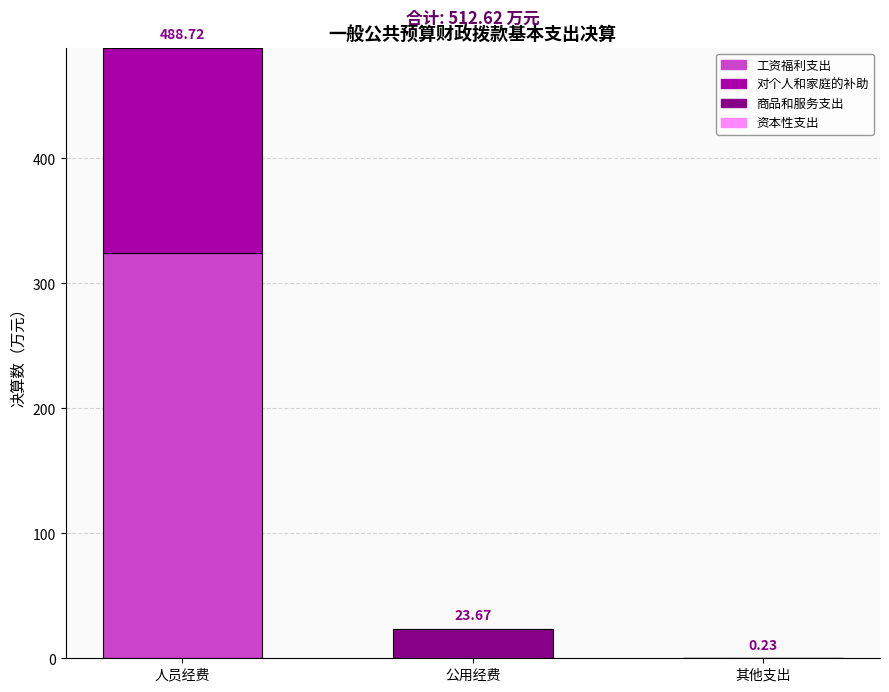

At which category is the sum across all series the highest?

人员经费